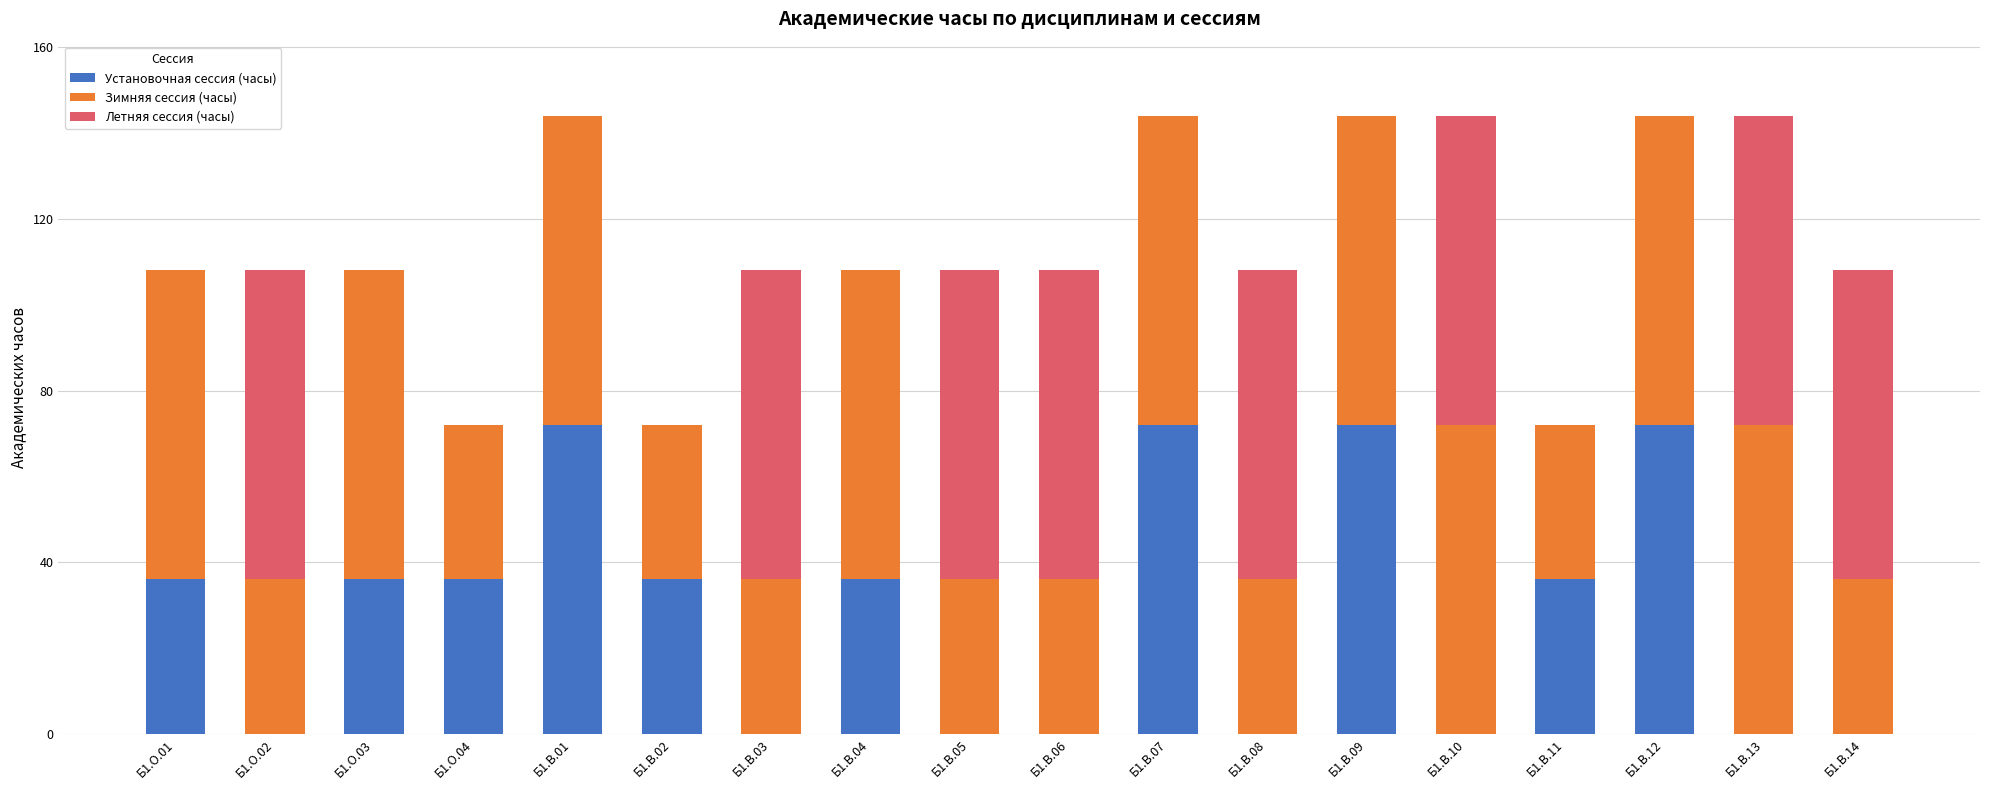

How many data points does each series have?

18